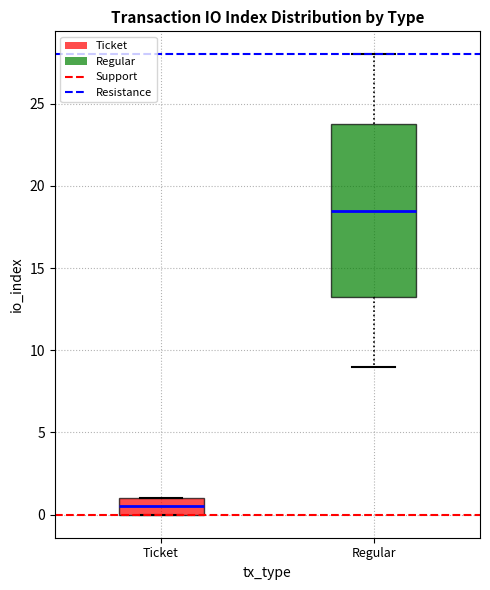

Reading left to right, transcribe this box plot: for each box, give where its median line is, the range the box spans, and where its two whiskers end, as read against the y-axis. The values are not printed on the chart, so give them approximately, as read against the axis.

Ticket: median 0.5, box 0.0 to 1.0, whiskers 0.0 to 1.0
Regular: median 18.5, box 13.5 to 24.0, whiskers 9.0 to 28.0